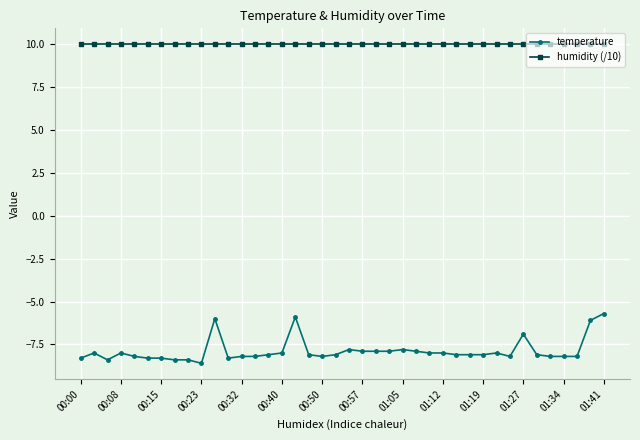

Which series has the largest range (max minus min)?

temperature